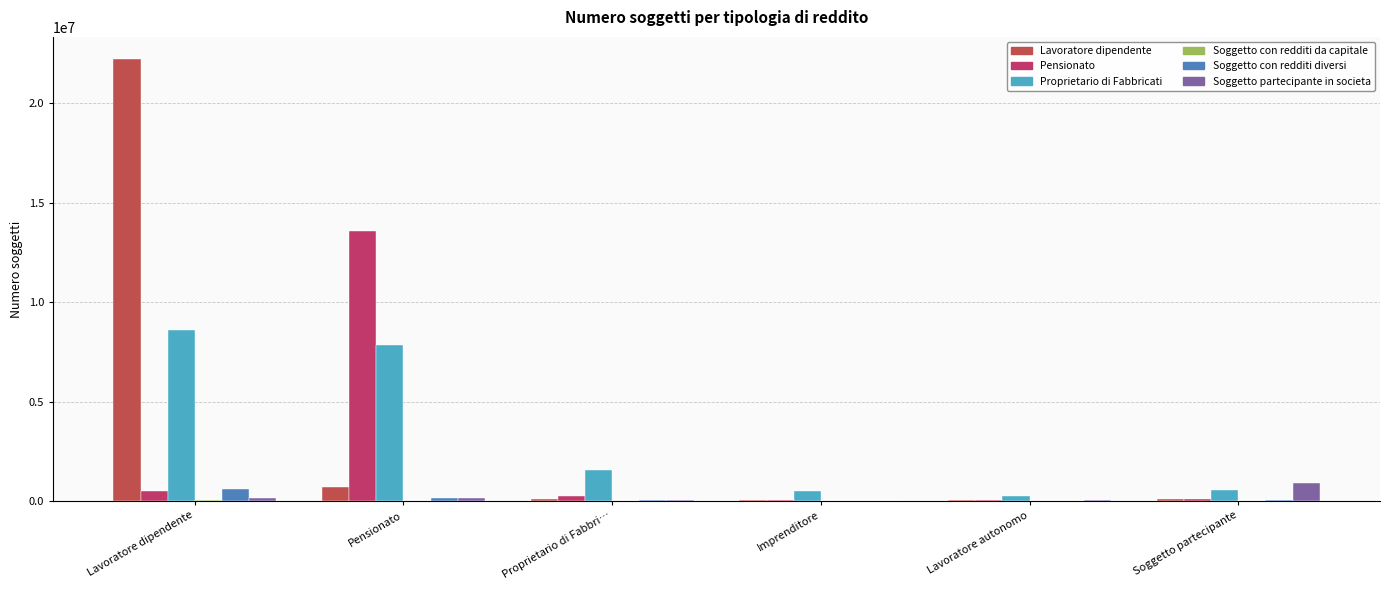

Rank the series by their maximum value, from highest to lowest.

Lavoratore dipendente, Pensionato, Proprietario di Fabbricati, Soggetto partecipante in societa, Soggetto con redditi diversi, Soggetto con redditi da capitale